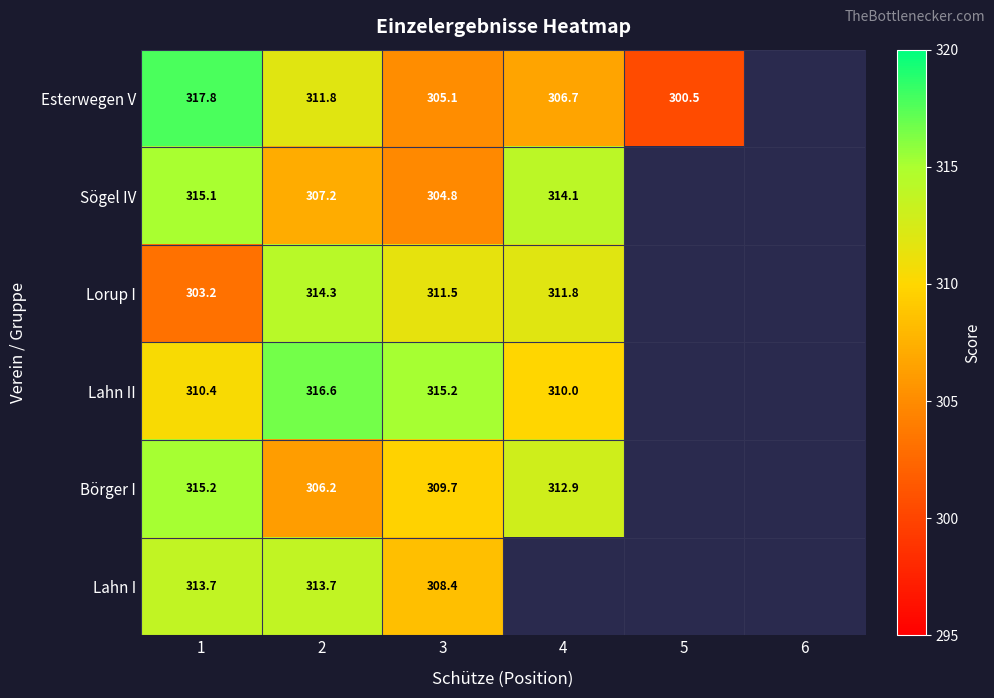

What is the total value across all series at 1?

1875.4